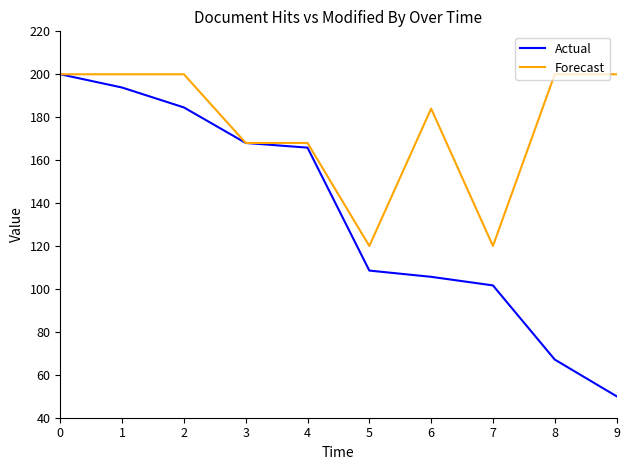

Is the value of Actual at 2 greater than the value of Forecast at 0?

No